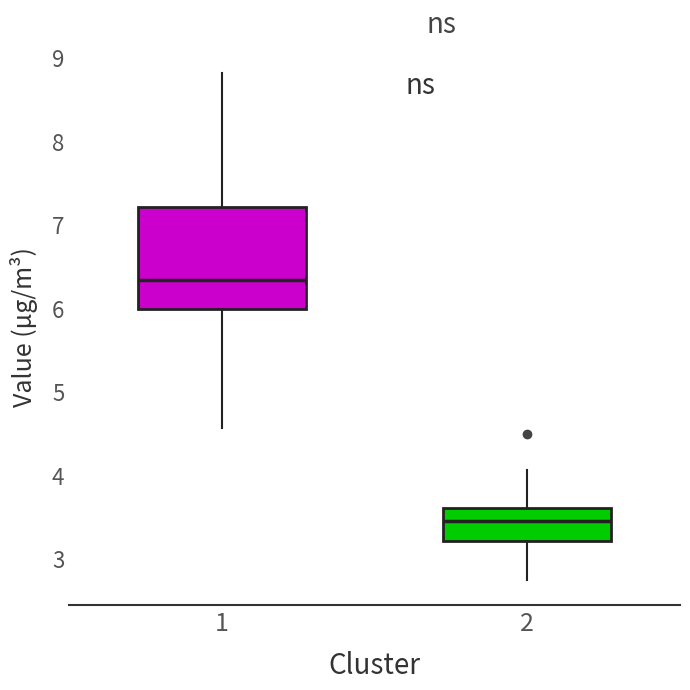

Reading left to right, read every box against the y-axis: the position of its median line, the range the box covers, and the ends of its whiskers. The values are not printed on the chart, so give them approximately, as read against the axis.

1: median 6.3, box 6.0 to 7.2, whiskers 4.6 to 8.8
2: median 3.5, box 3.2 to 3.6, whiskers 2.8 to 4.1